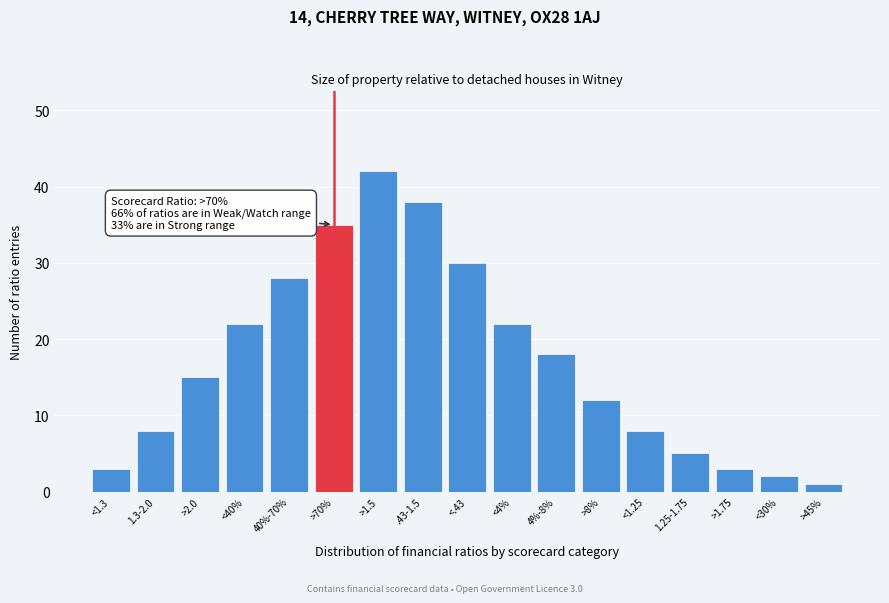

Reading left to right, what are all the values shown in this chart?

<1.3=3	1.3-2.0=8	>2.0=15	<40%=22	40%-70%=28	>70%=35	>1.5=42	.43-1.5=38	<.43=30	<4%=22	4%-8%=18	>8%=12	<1.25=8	1.25-1.75=5	>1.75=3	<30%=2	>45%=1